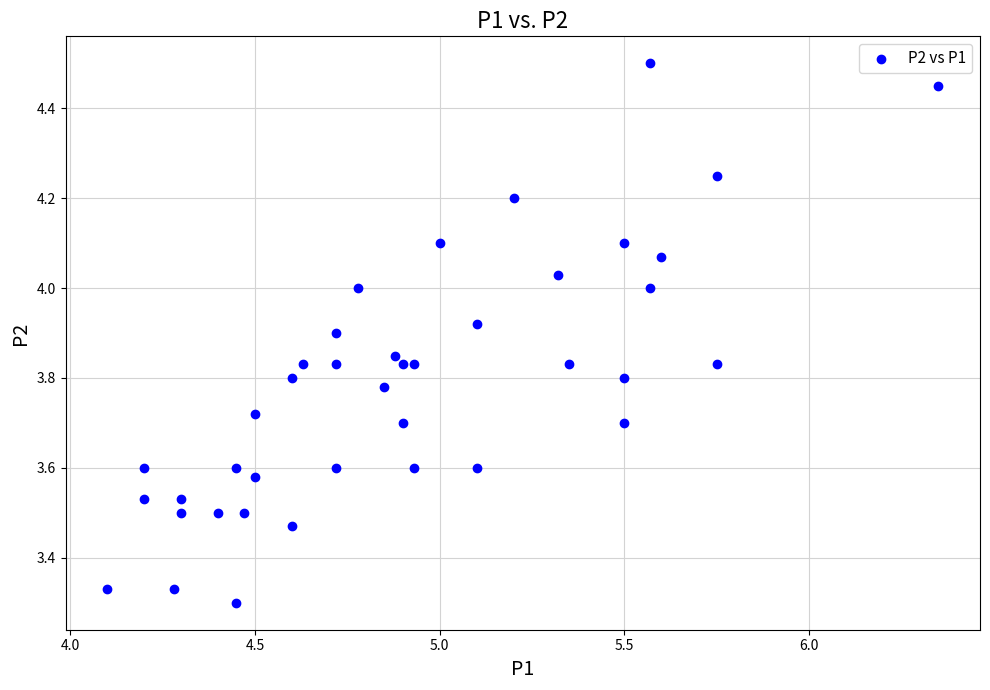

What is the range of X values (max minus min)?

2.2